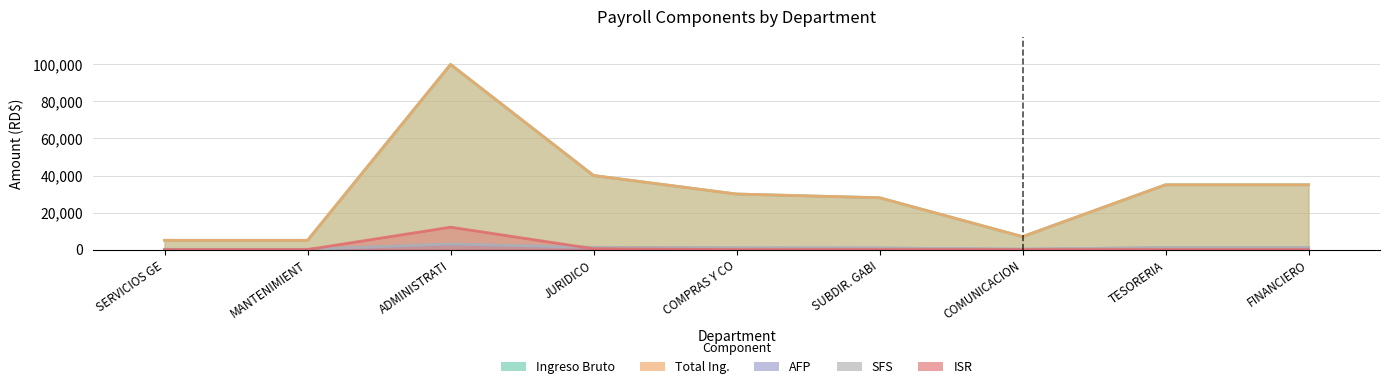

What position from the left is ADMINISTRATI?

3